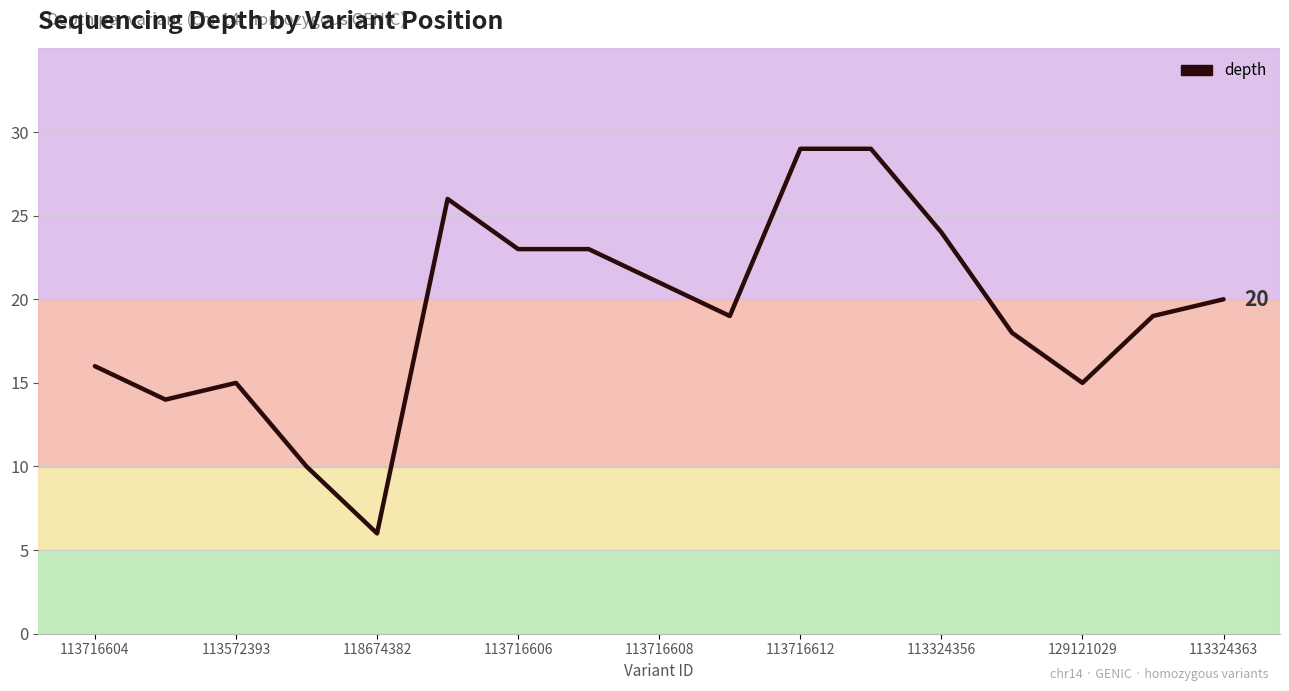

What is the minimum value shown in the chart?

6